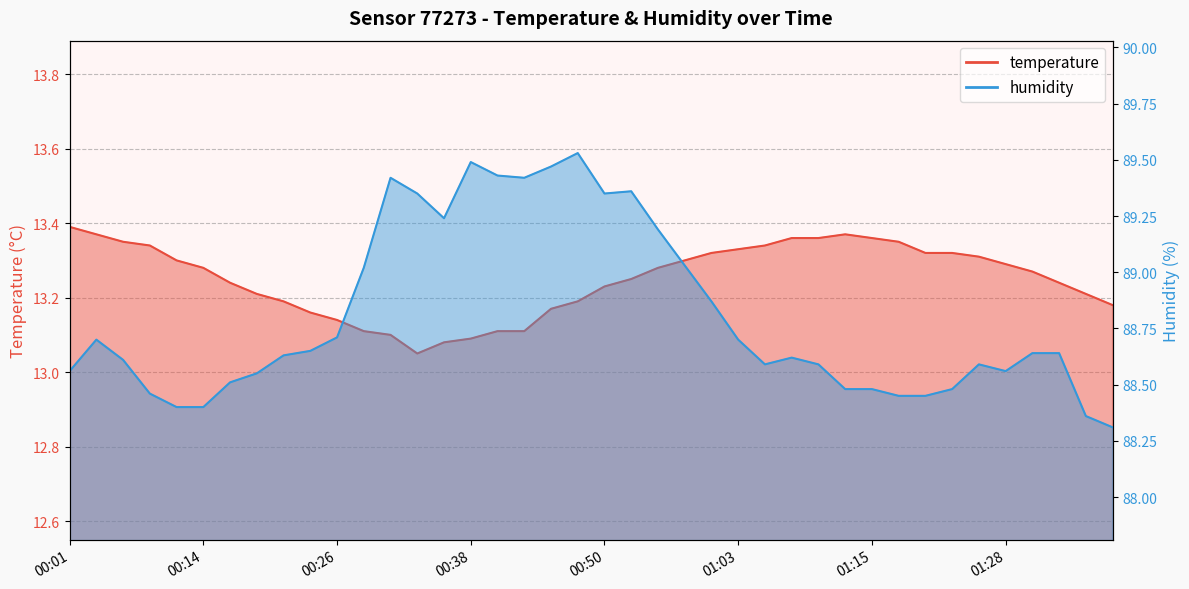

Rank the series at 00:01 from highest to lowest value.

humidity, temperature